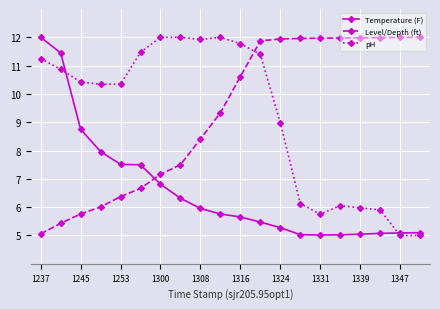

What is the minimum value for Level/Depth (ft)?

5.1